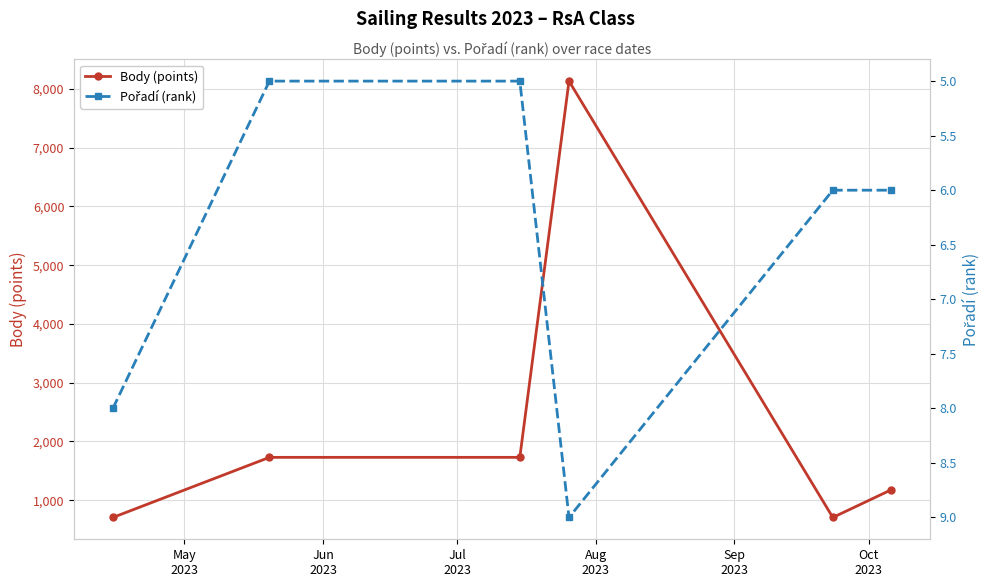

What is the value of the Body (points) point at the 5th from the left?

707